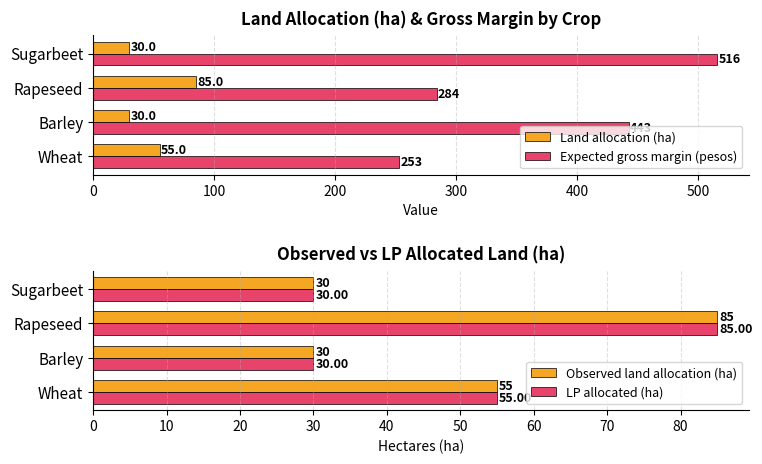

How many Expected gross margin (pesos) values are between 284 and 516?

3